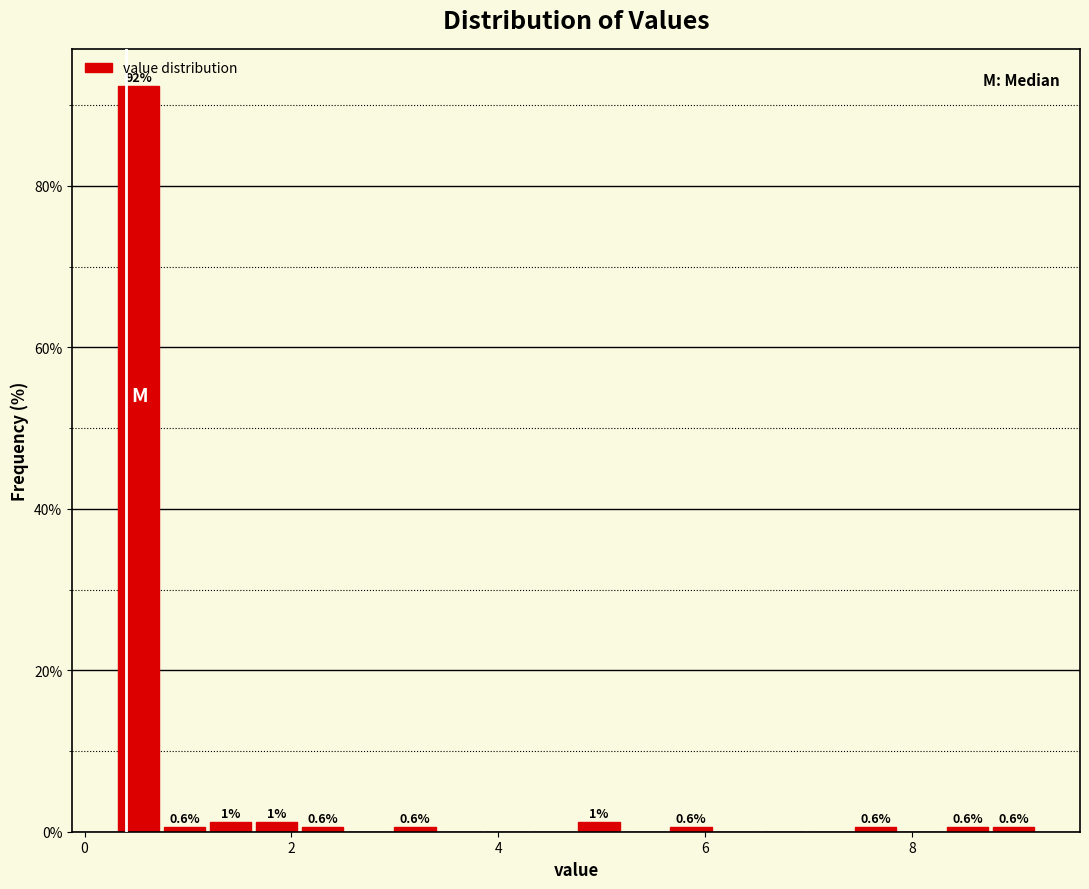

Read against the x-axis, roughly where is the centre of the tallest bar?

0.6